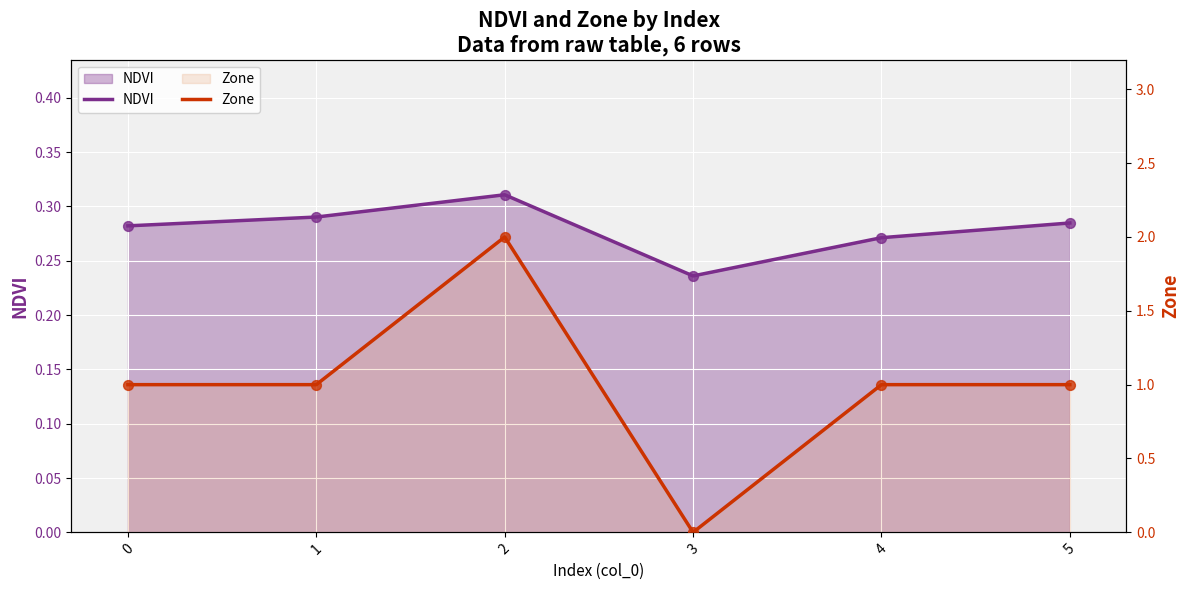

At which category is the sum across all series the highest?

2